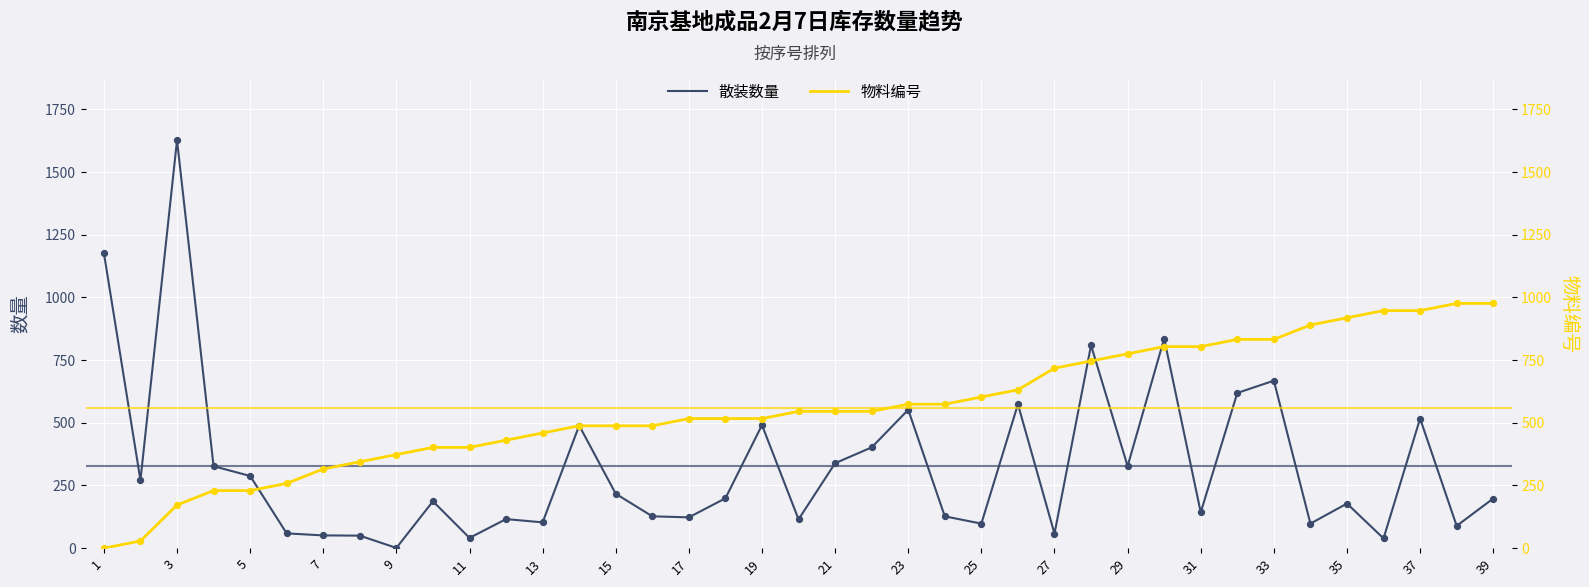

At how many categories does at least one series exceed 1466?

1